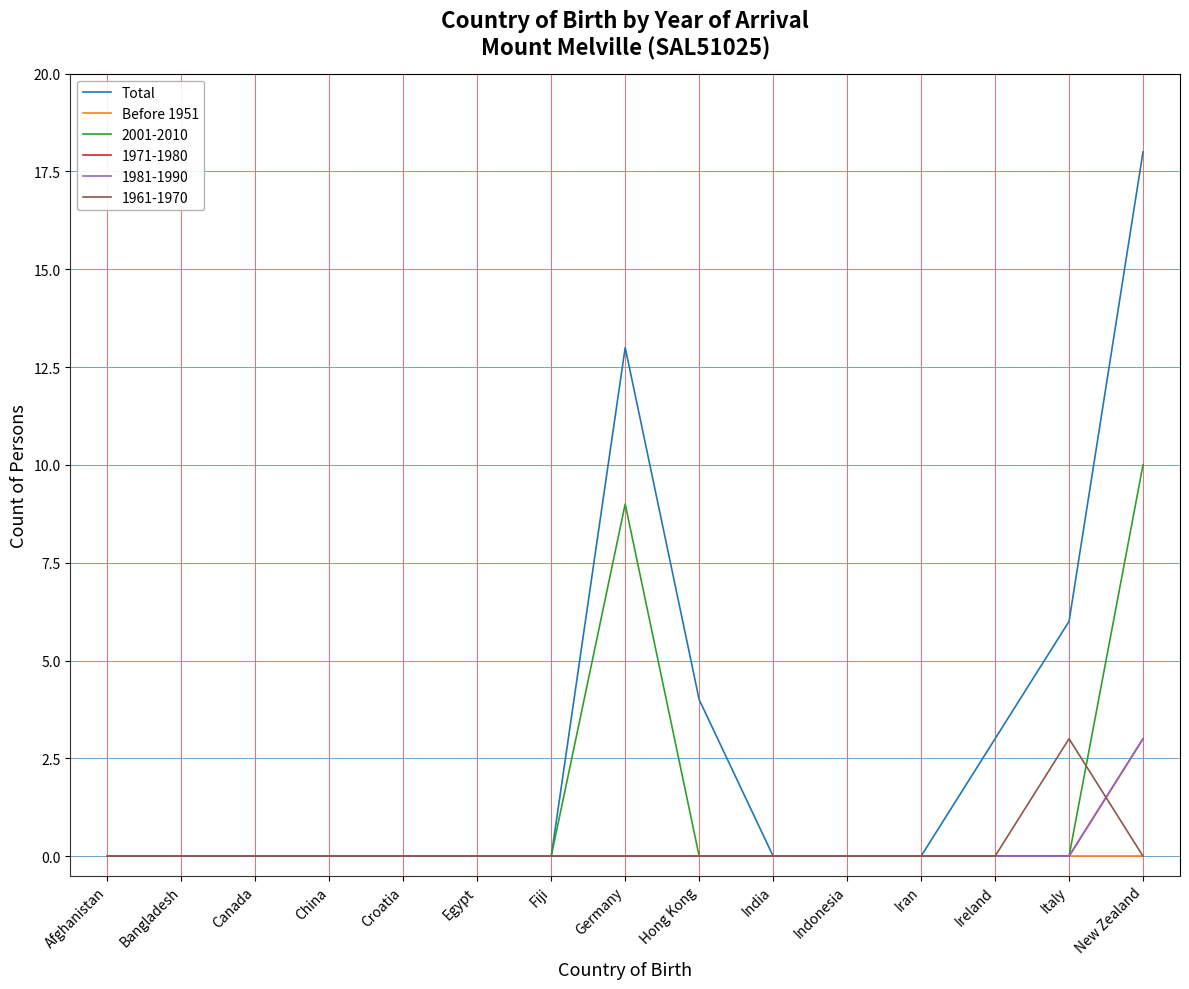

What is the label of the 13th point from the right?

Canada